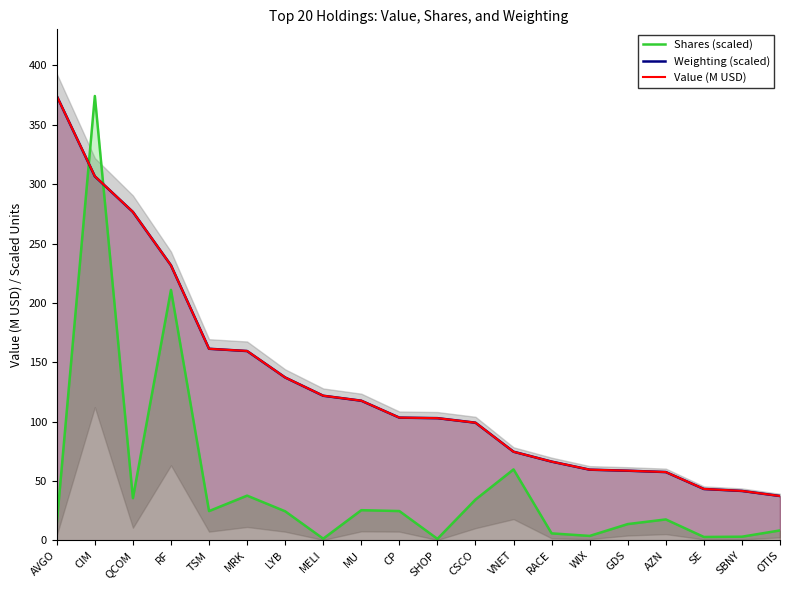

Which series has the largest range (max minus min)?

Shares (scaled)